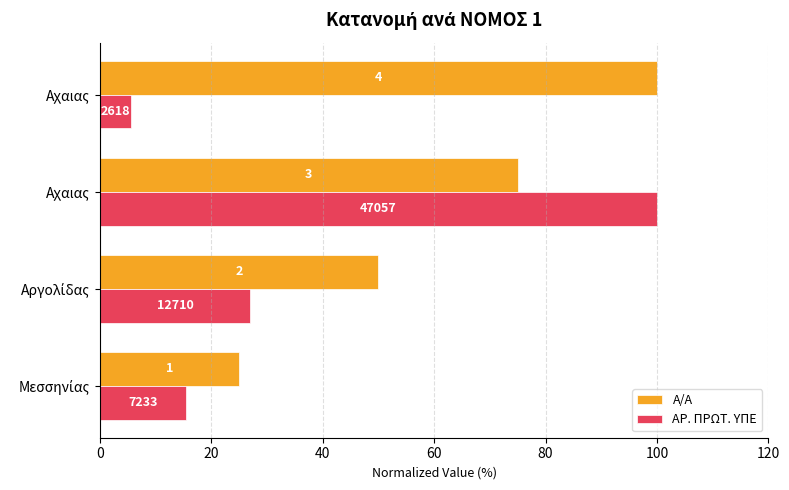

List the series in order of their peak value, highest first.

Α/Α, ΑΡ. ΠΡΩΤ. ΥΠΕ